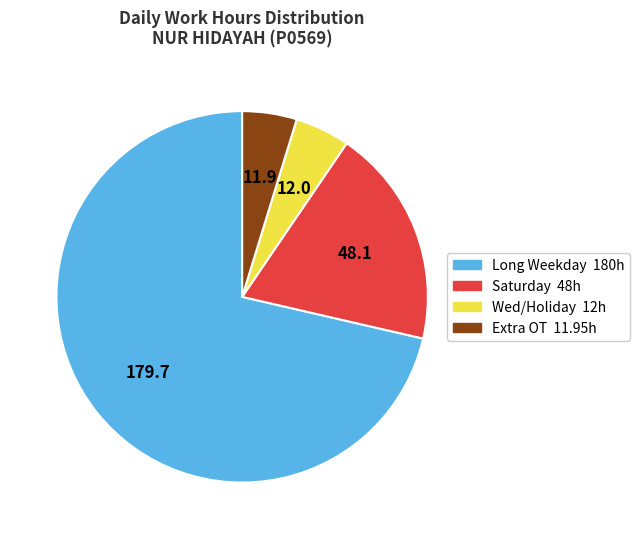

Does any single category account for the majority?

Yes